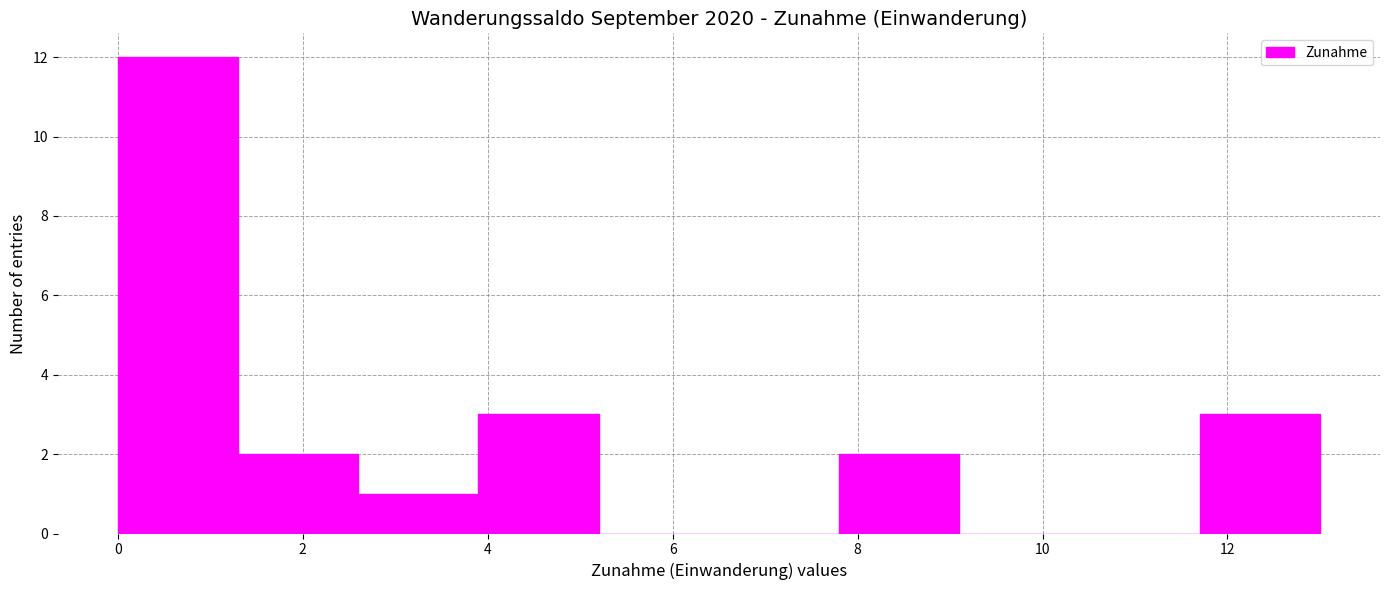

Which range on the x-axis has the tallest bar?

0.0 to 1.3